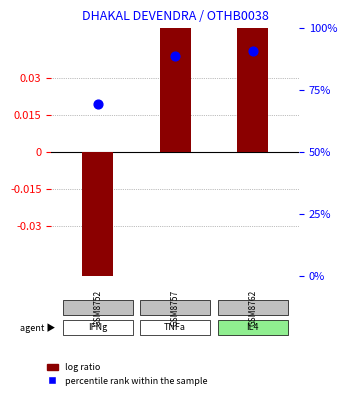

Which series has the widest spread of Y values?

percentile rank within the sample